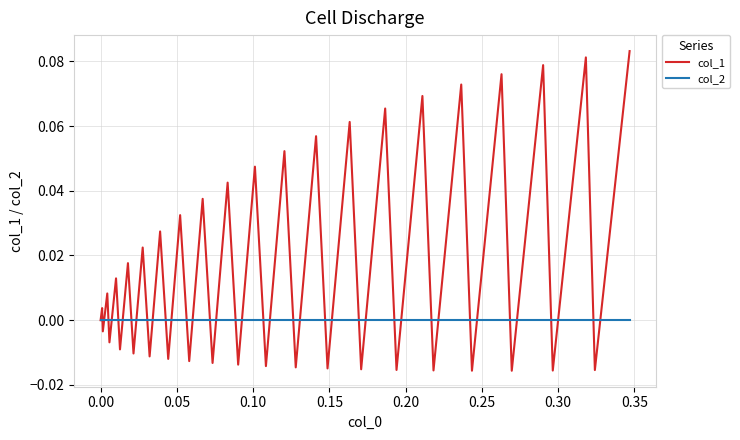

Rank the series by their average value, from highest to lowest.

col_1, col_2